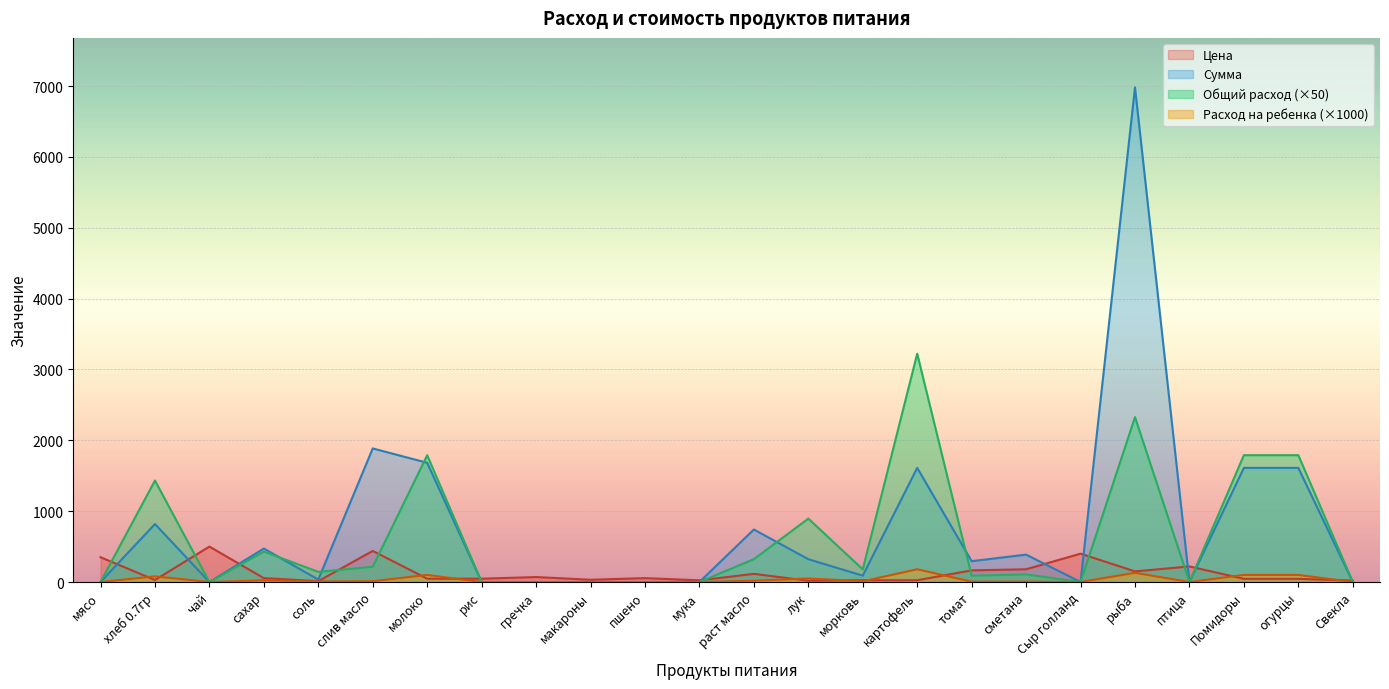

How many intersections are there between Расход на ребенка and Цена?

10